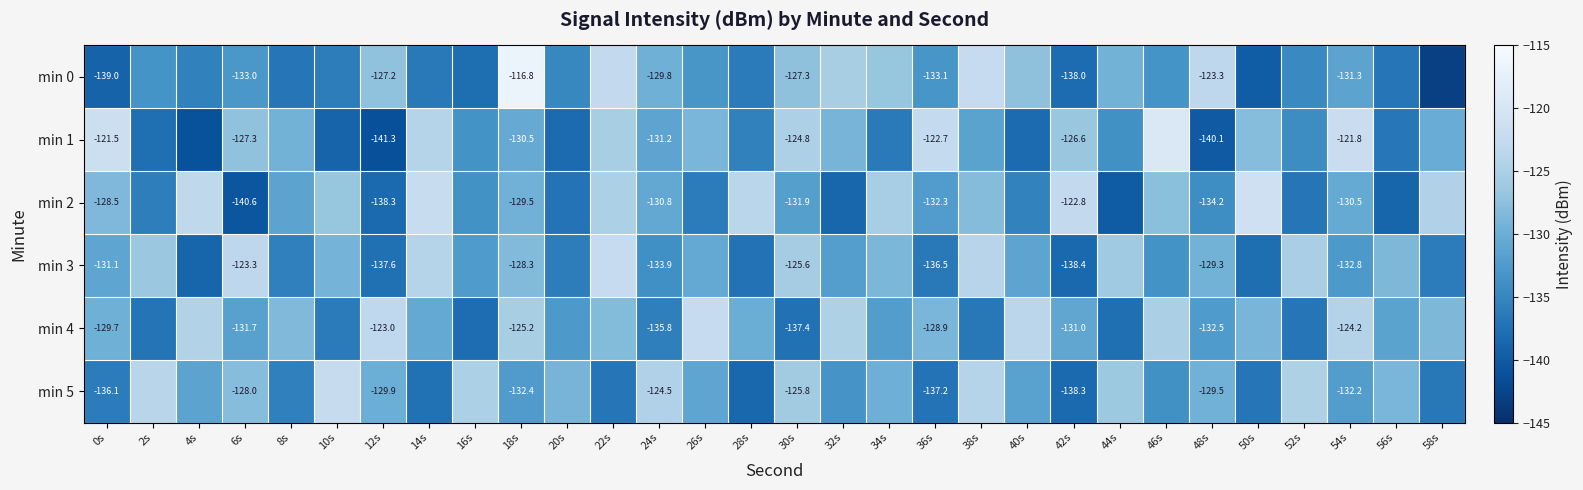

Between 6s and 30s, which is larger?

30s